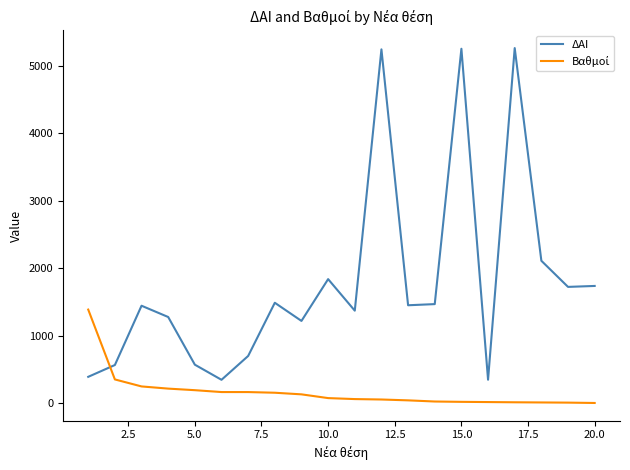

Which series has the largest range (max minus min)?

ΔΑΙ